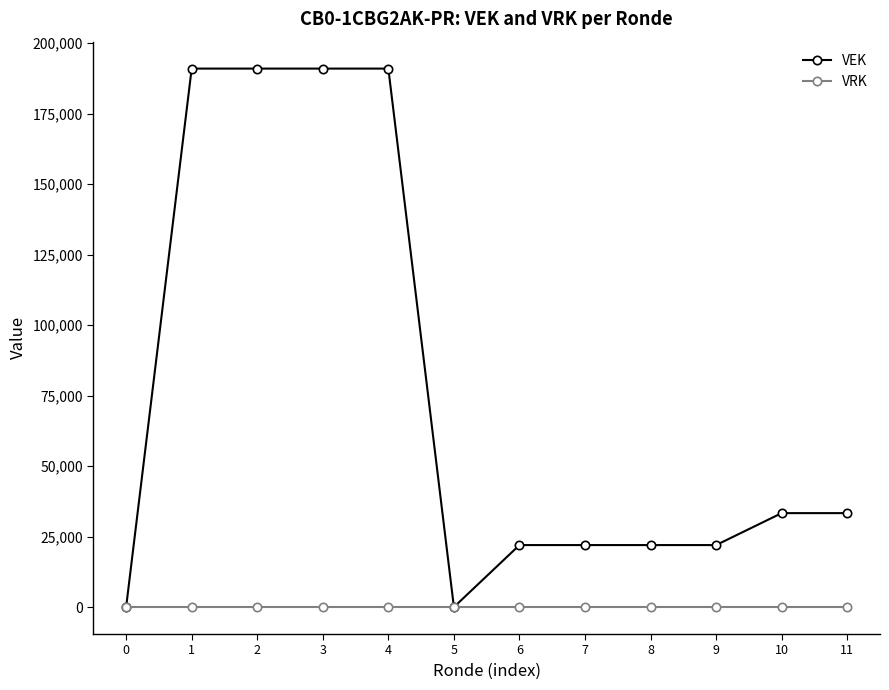

Does the chart have visible grid lines?

No